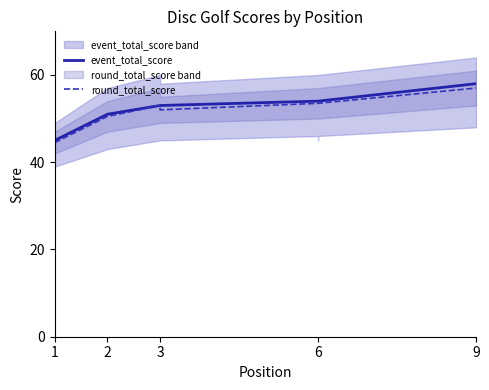

True or false: round_total_score and event_total_score intersect in this chart.

False